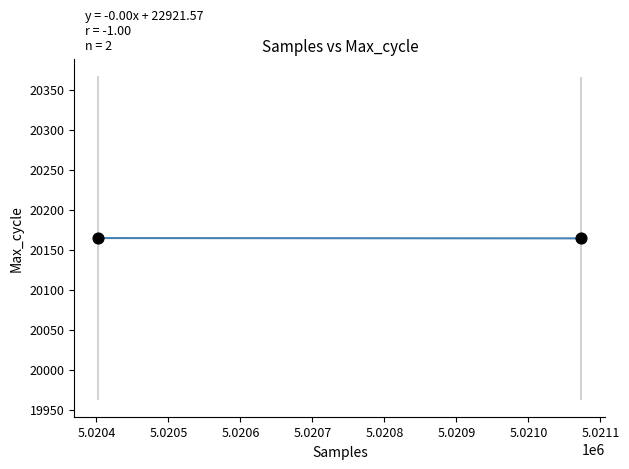

What is the average Y value?

20164.2